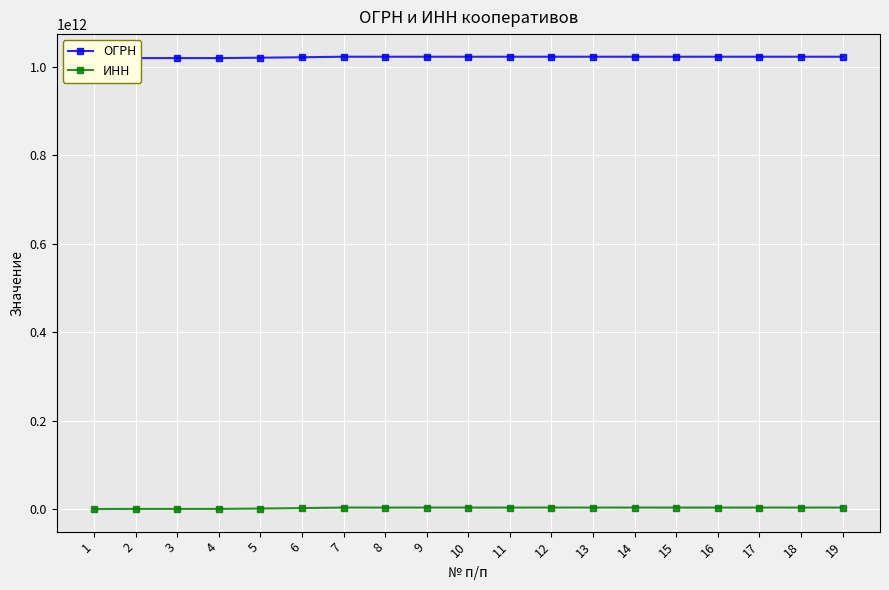

What is the value of the ОГРН point at the 18th from the left?

1023405770156